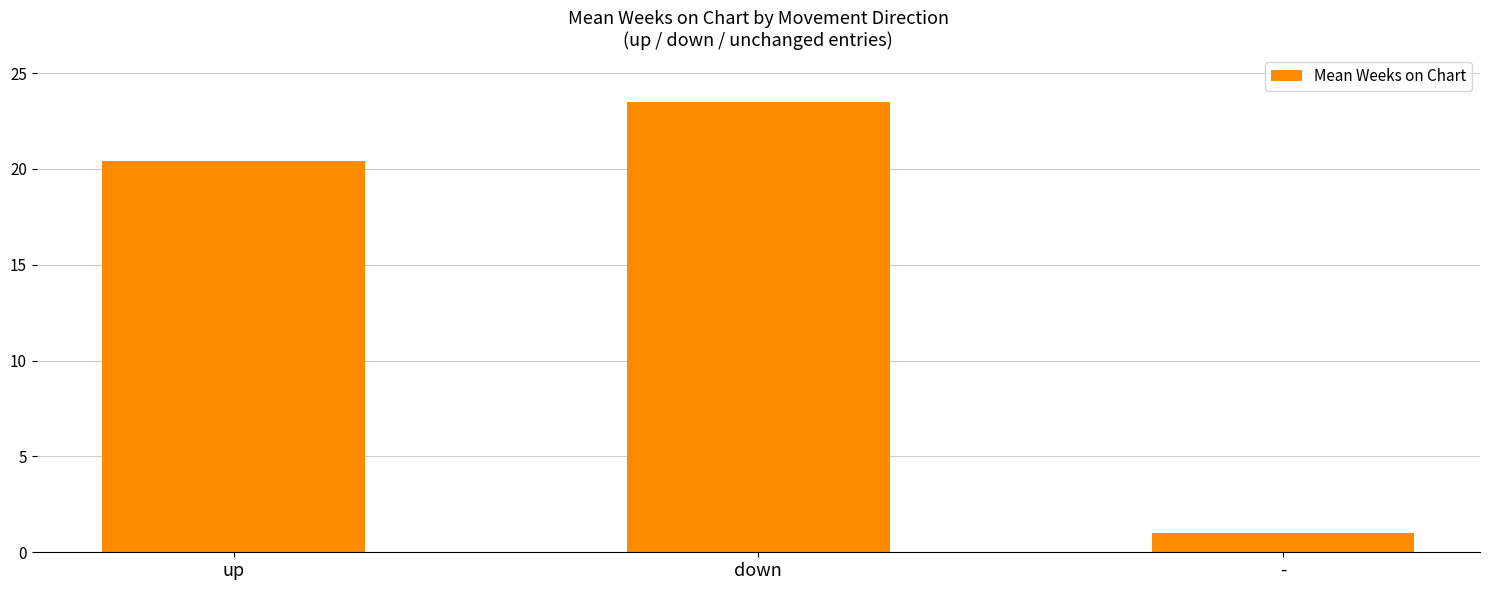

What is the value of the 3rd bar from the left?

1.0